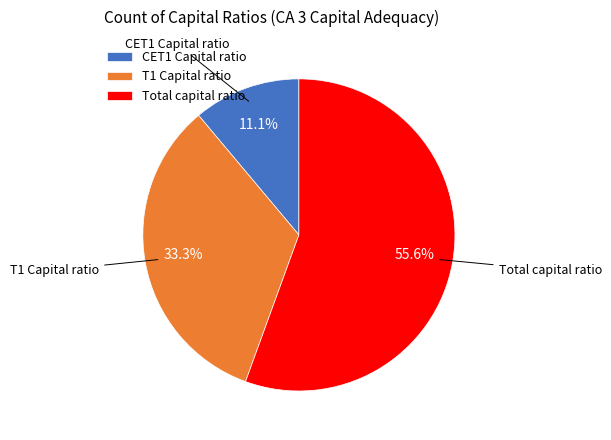

To the nearest percent, what is the difference between the largest and smallest slice percentages?

44%